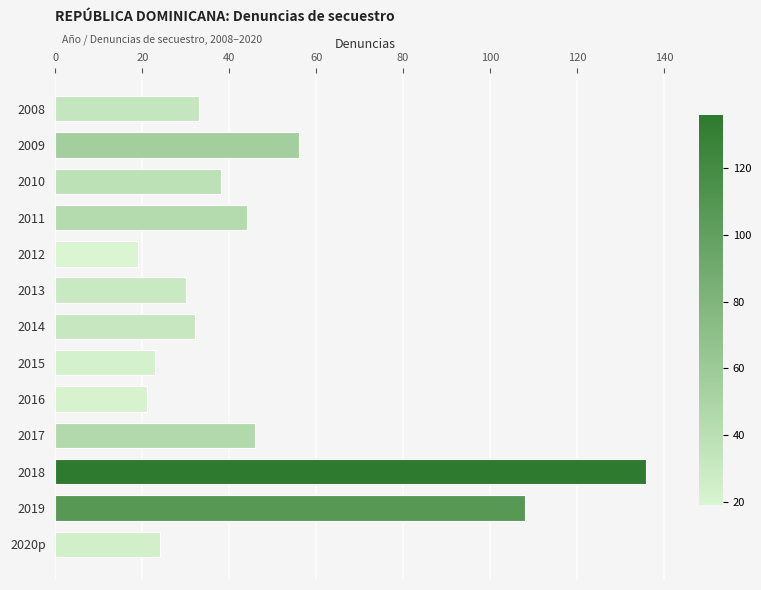

What is the difference between the maximum and minimum values?

117